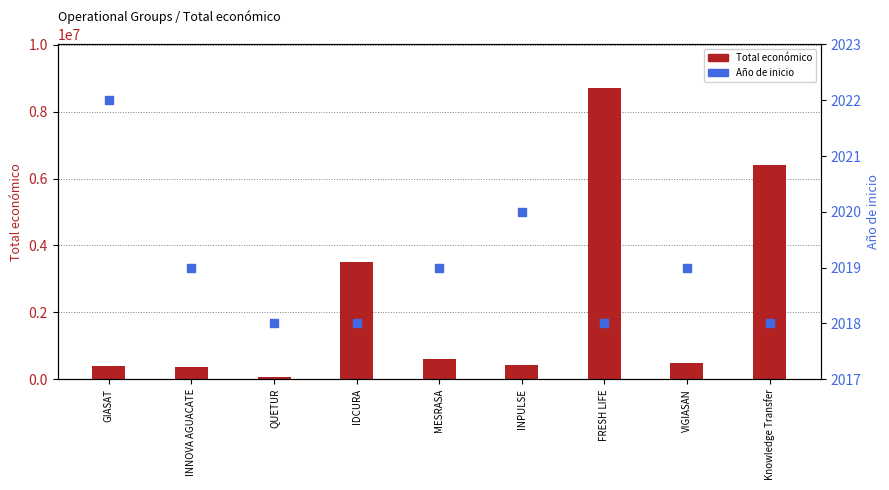

Rank the series at IDCURA from highest to lowest value.

Total económico, Año de inicio